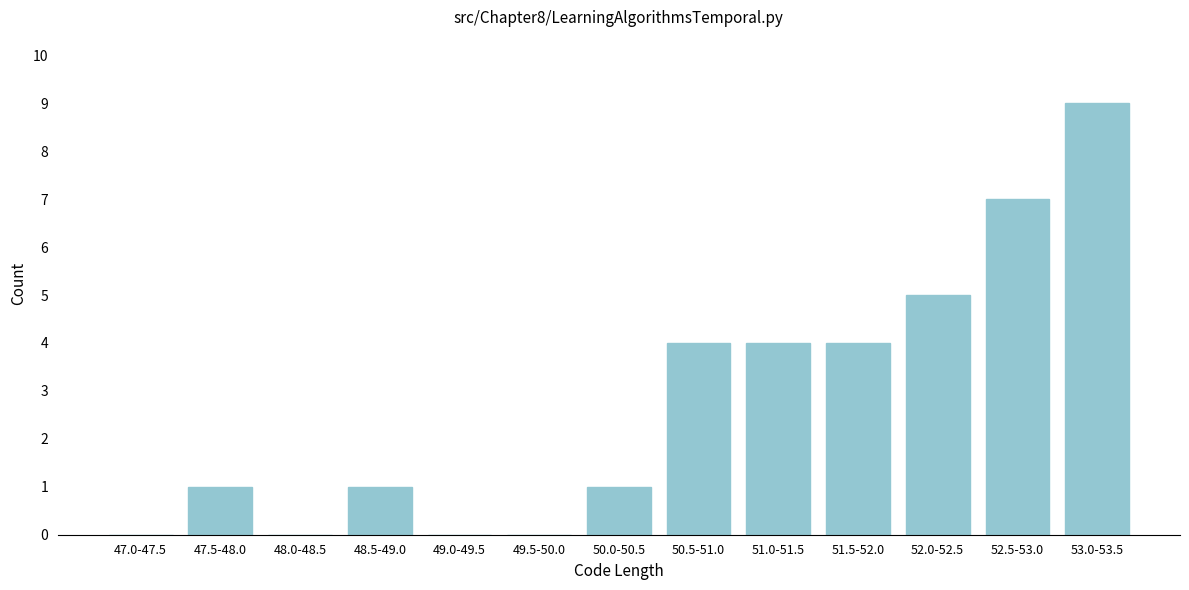

Reading left to right, extract all data points from this chart.

47.0-47.5=0	47.5-48.0=1	48.0-48.5=0	48.5-49.0=1	49.0-49.5=0	49.5-50.0=0	50.0-50.5=1	50.5-51.0=4	51.0-51.5=4	51.5-52.0=4	52.0-52.5=5	52.5-53.0=7	53.0-53.5=9